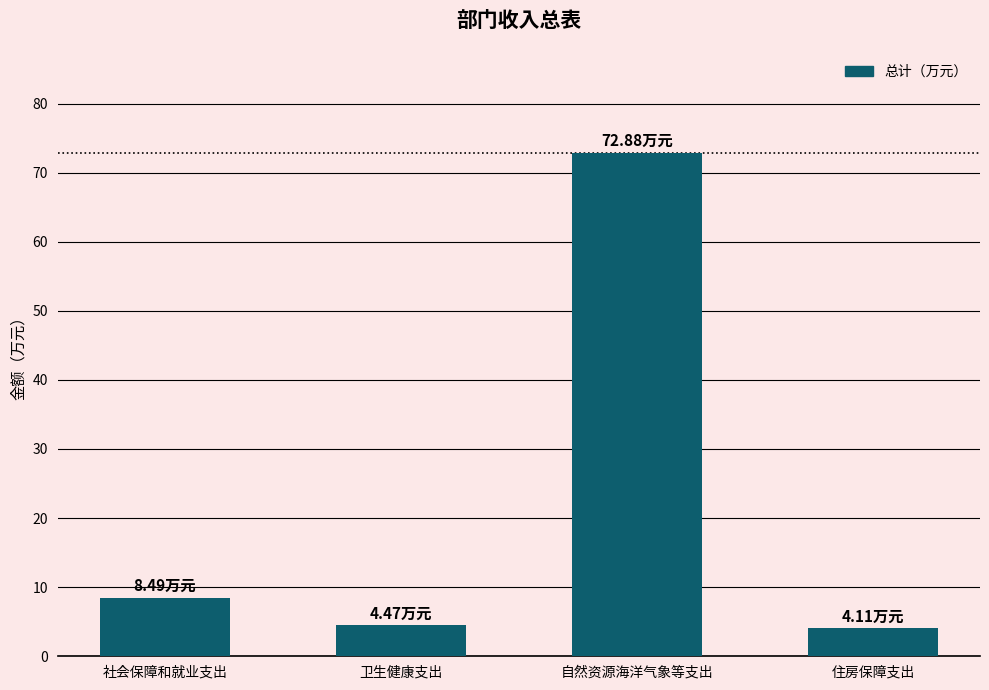

What is the value of the 3rd bar from the left?

72.9